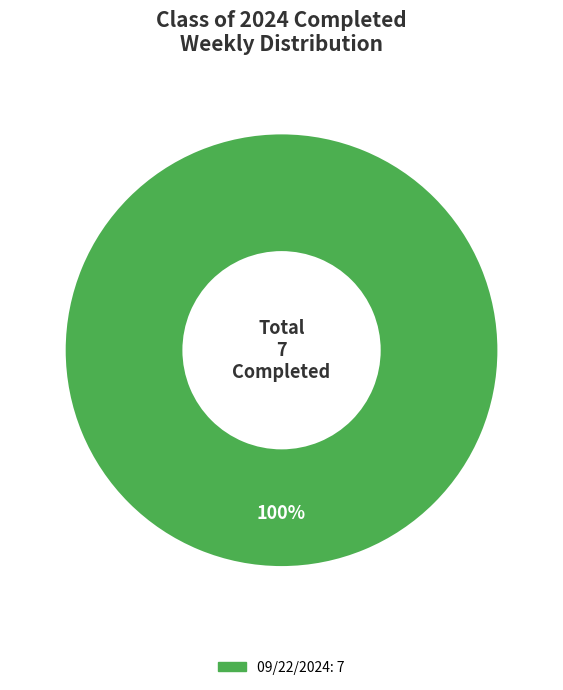

Does any single category account for the majority?

Yes